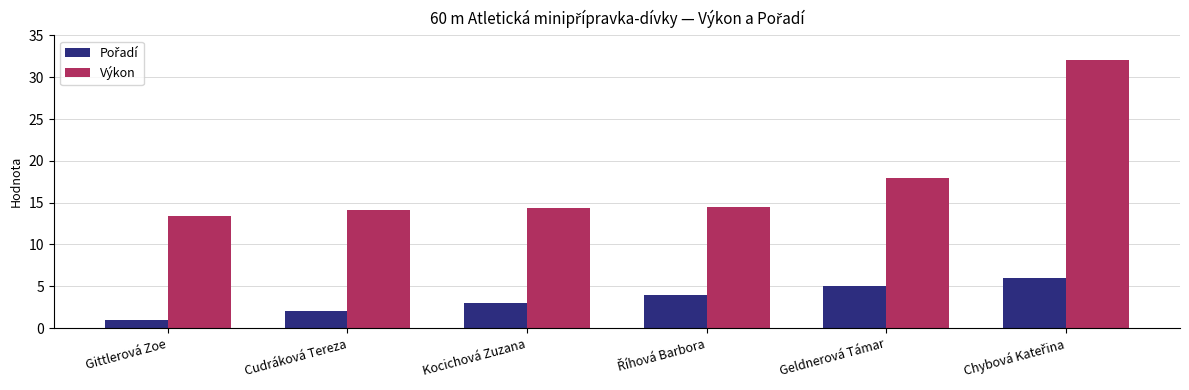

What is the difference between the Výkon values at Kocichová Zuzana and Geldnerová Támar?

3.5